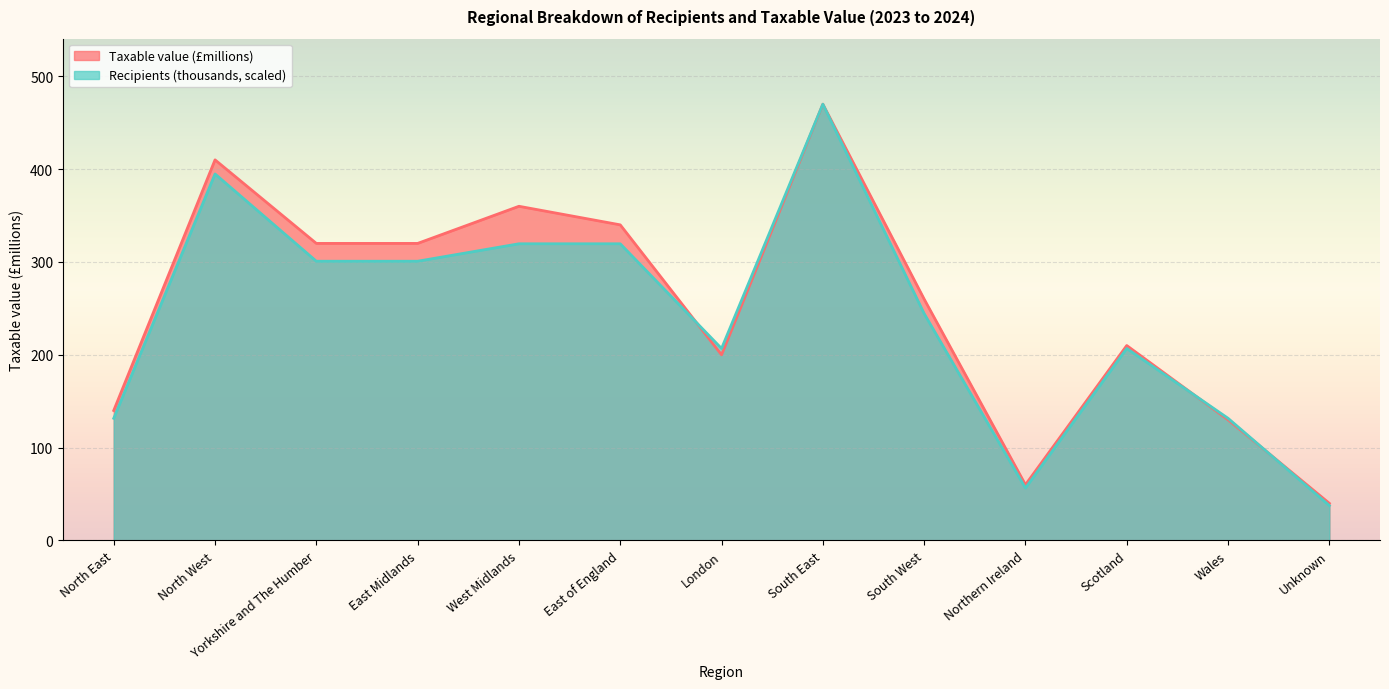

True or false: Recipients (thousands) has more than 1 interior local peaks.

True